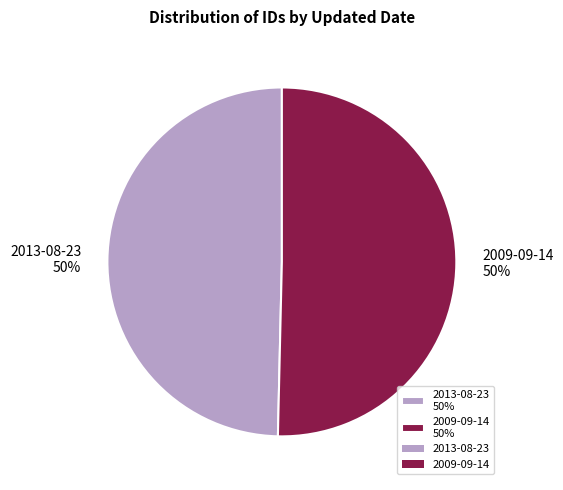

Approximately how many times larger is the value at 2013-08-23 50% compared to 2009-09-14 50%?

1.0